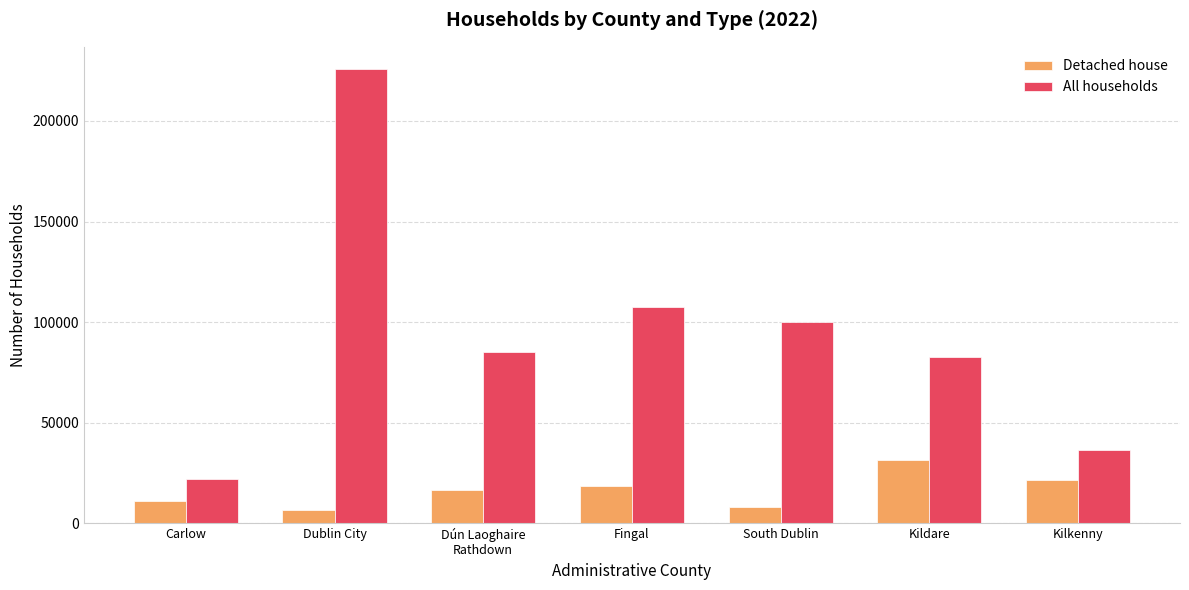

Which series has the largest total across all categories?

All households